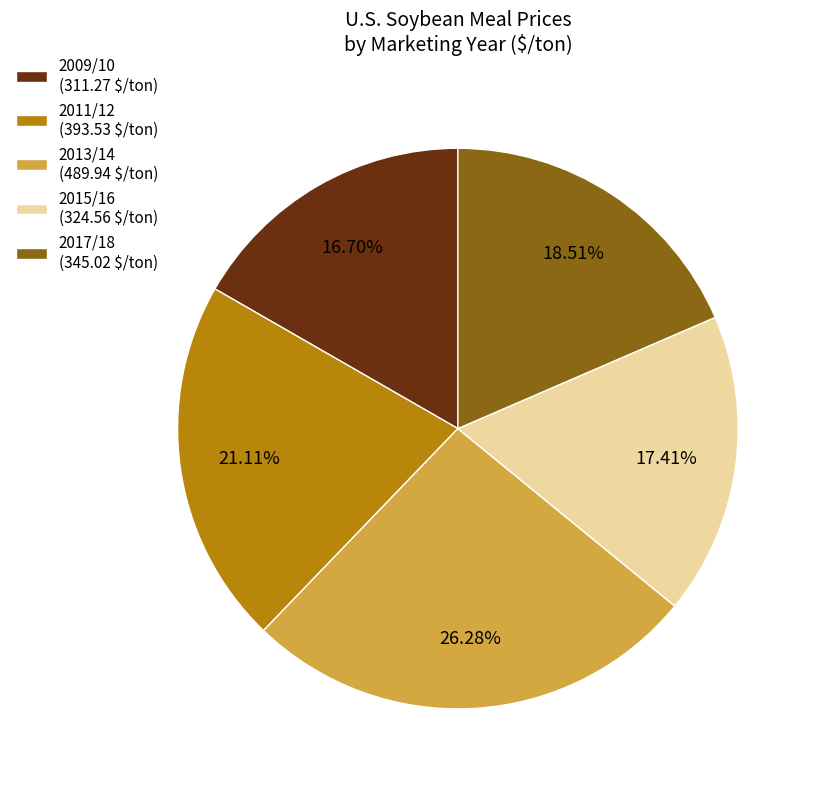

Which slice is the largest?

2013/14 (489.94 $/ton)